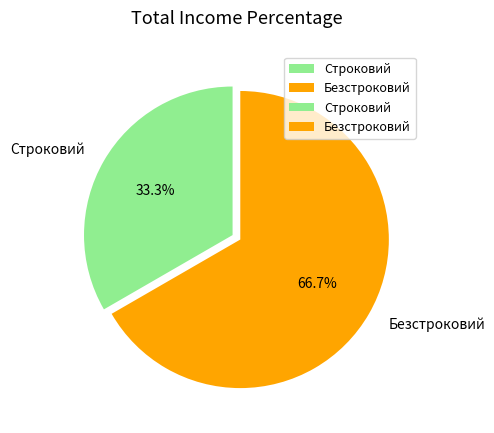

Which has a higher value, Строковий or Безстроковий?

Безстроковий